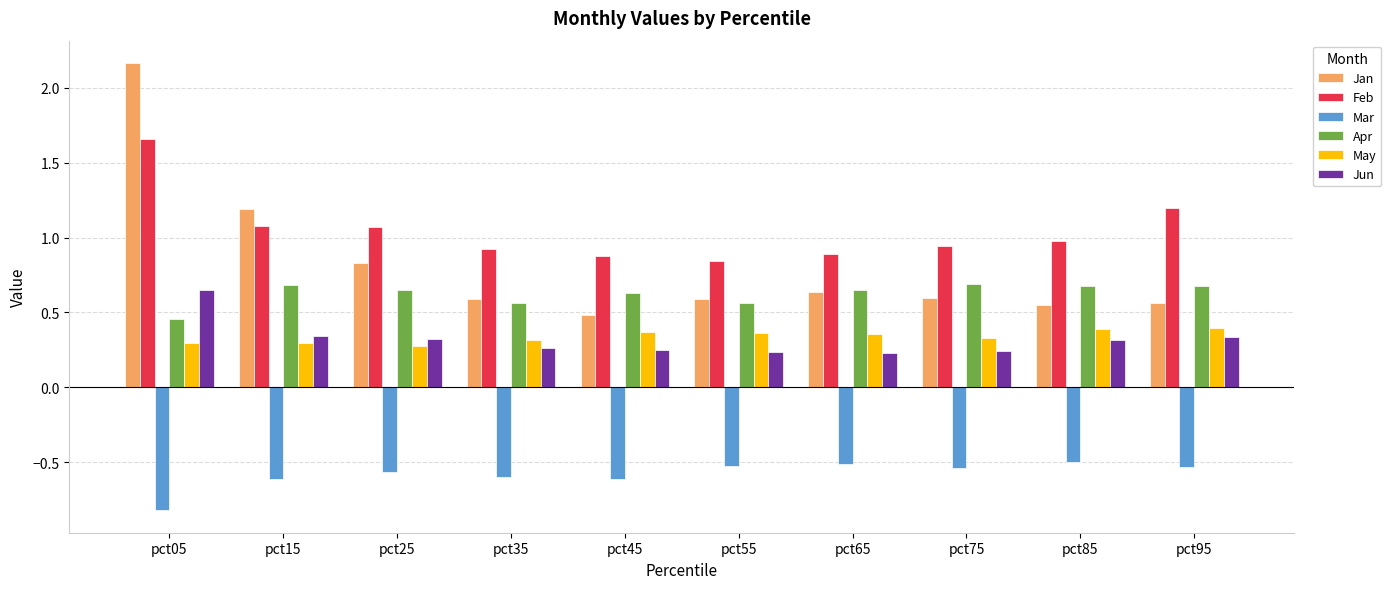

At which category is the sum across all series the highest?

pct05